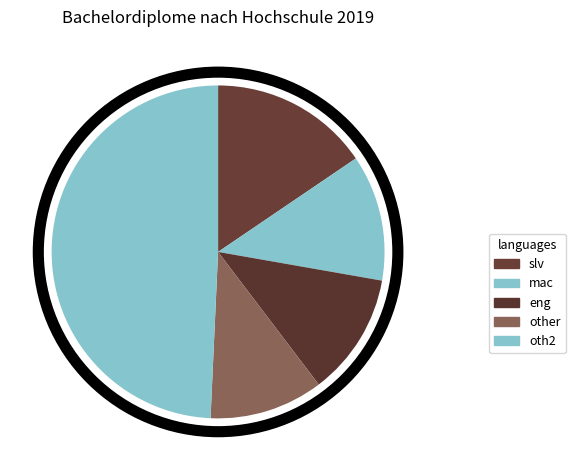

Is there any slice that represents more than half of the pie?

No